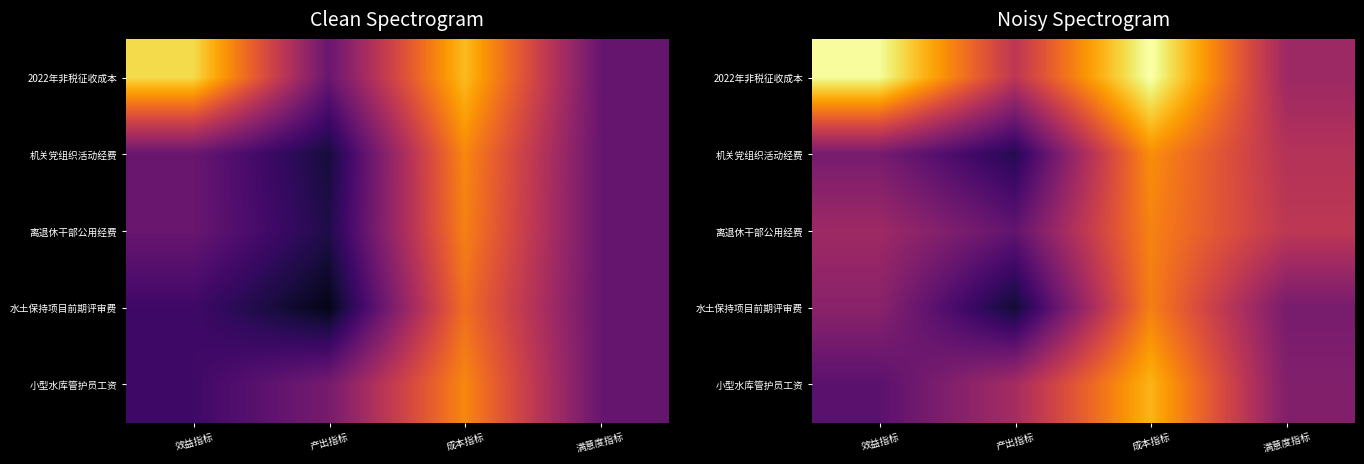

Which series changed the most between 产出指标 and 成本指标?

水土保持项目前期评审费